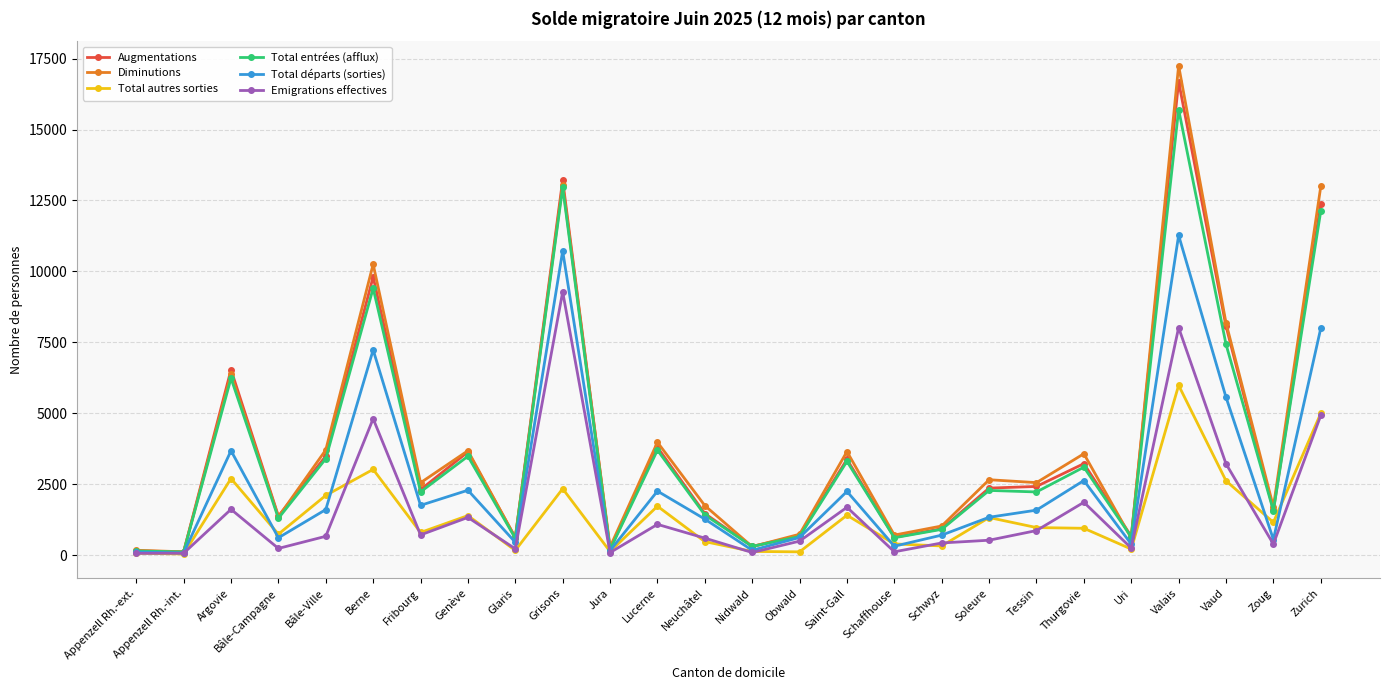

At which label is Augmentations closest to 8399?

Vaud